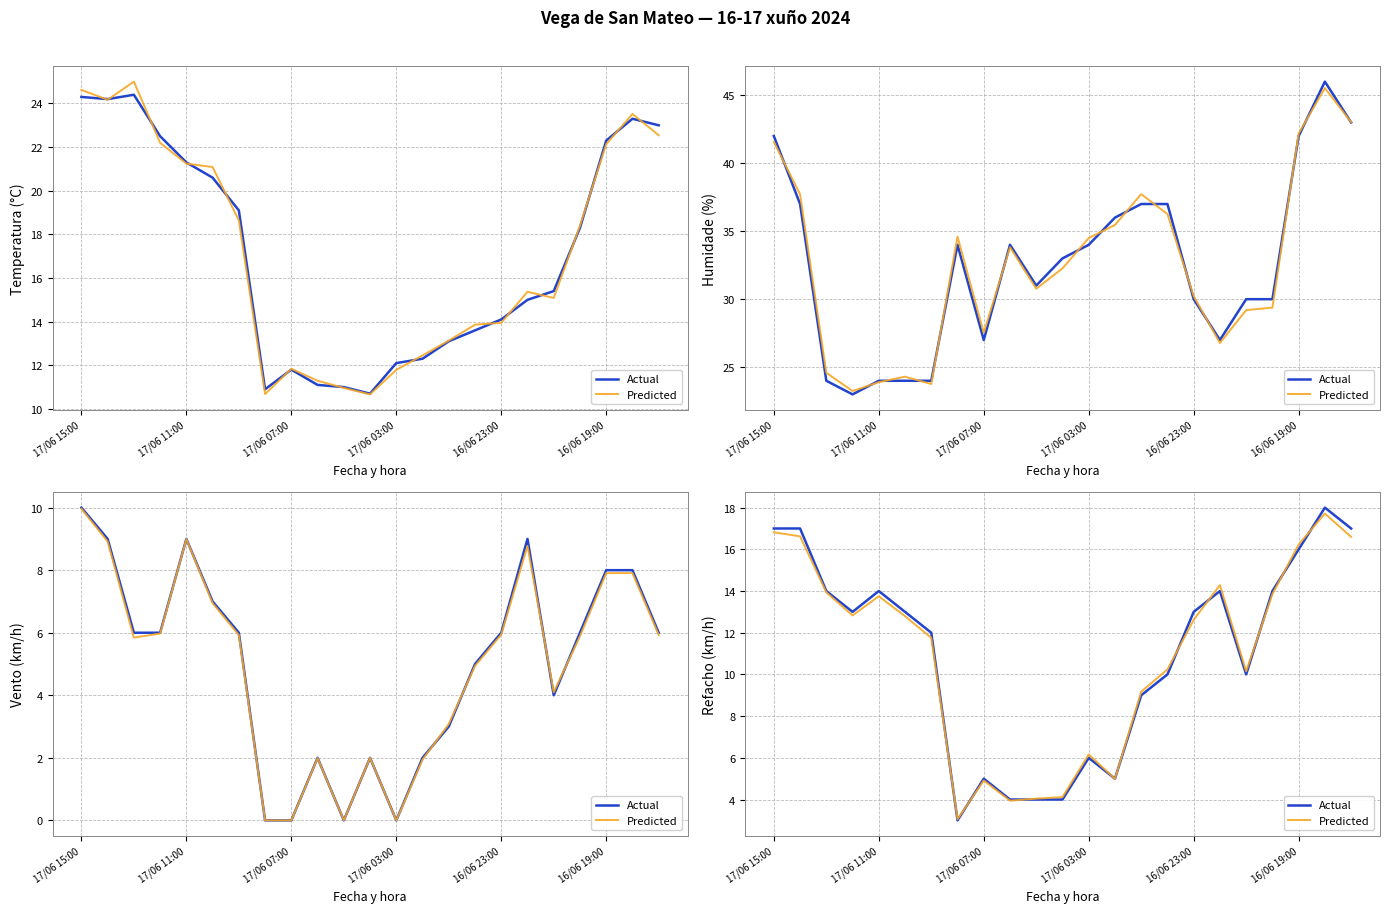

What is the average value of the Actual series?

11.0